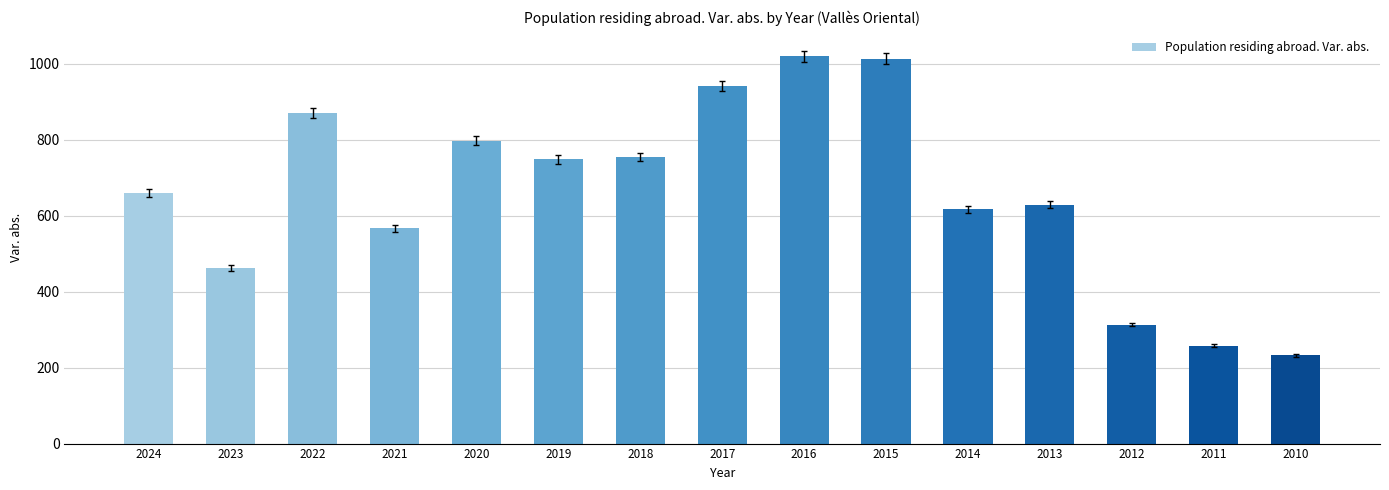

Reading right to left, list all the values displayed in this chart.

2010=232	2011=257	2012=313	2013=629	2014=617	2015=1013	2016=1019	2017=941	2018=754	2019=748	2020=797	2021=566	2022=871	2023=462	2024=659